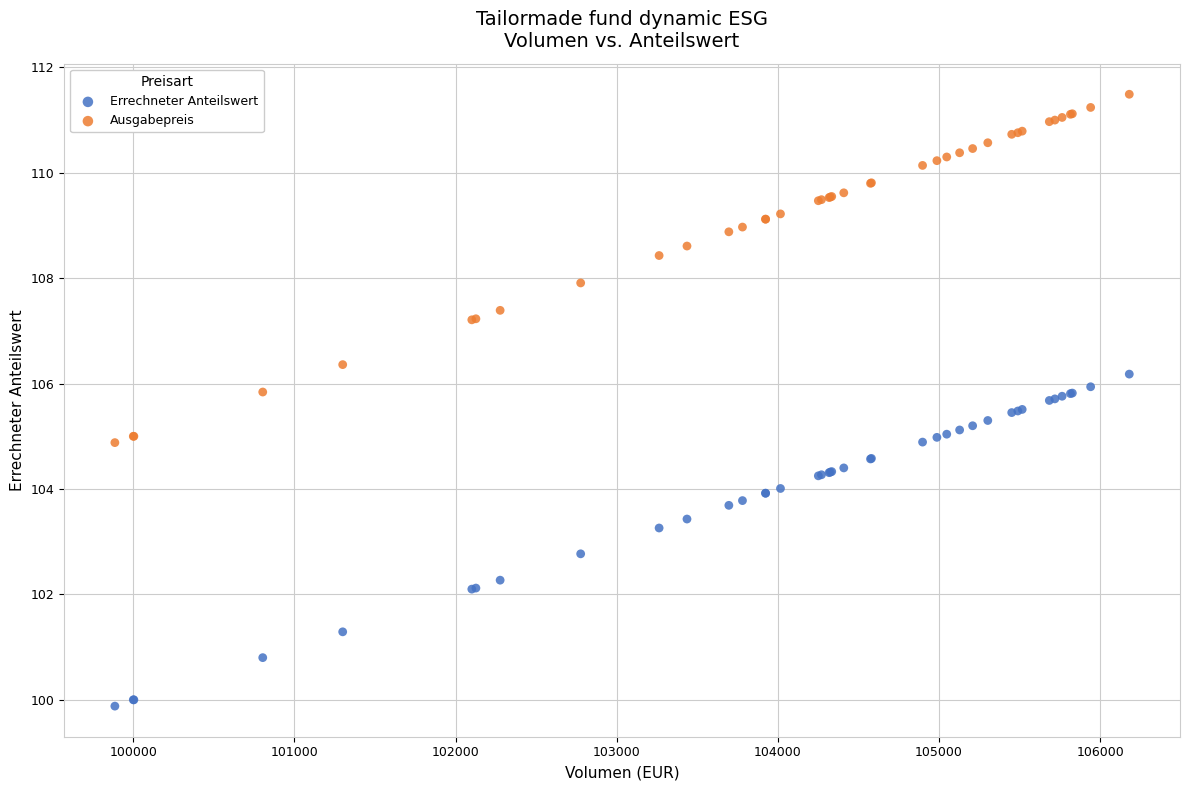

Which series contains the highest Y value?

Ausgabepreis